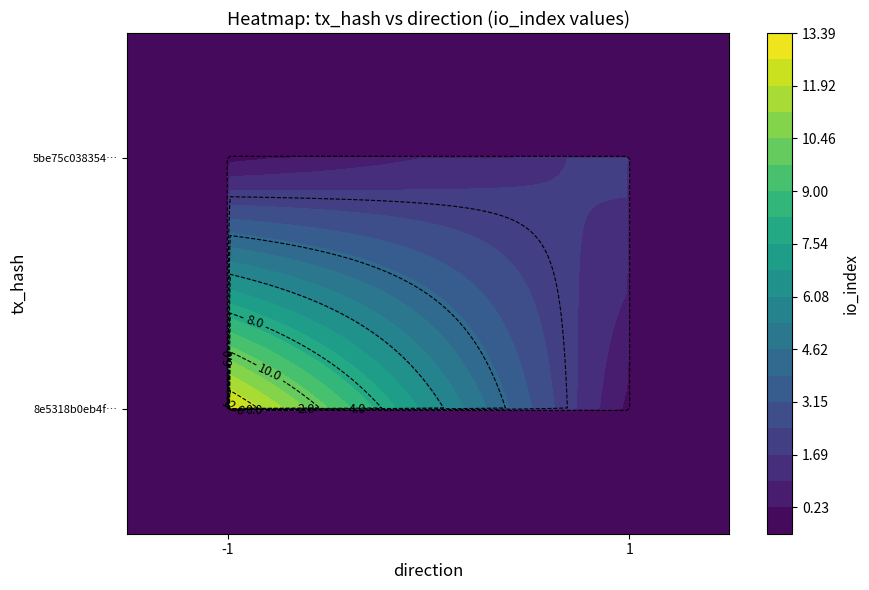

How many distinct data groups are displayed?

2